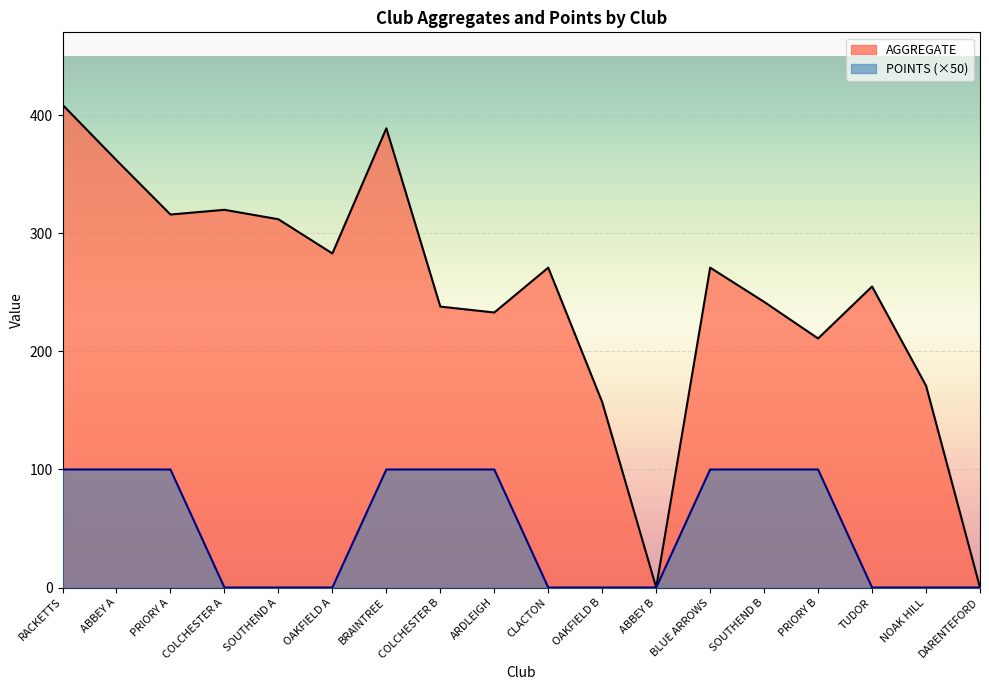

How many series are shown in this chart?

2